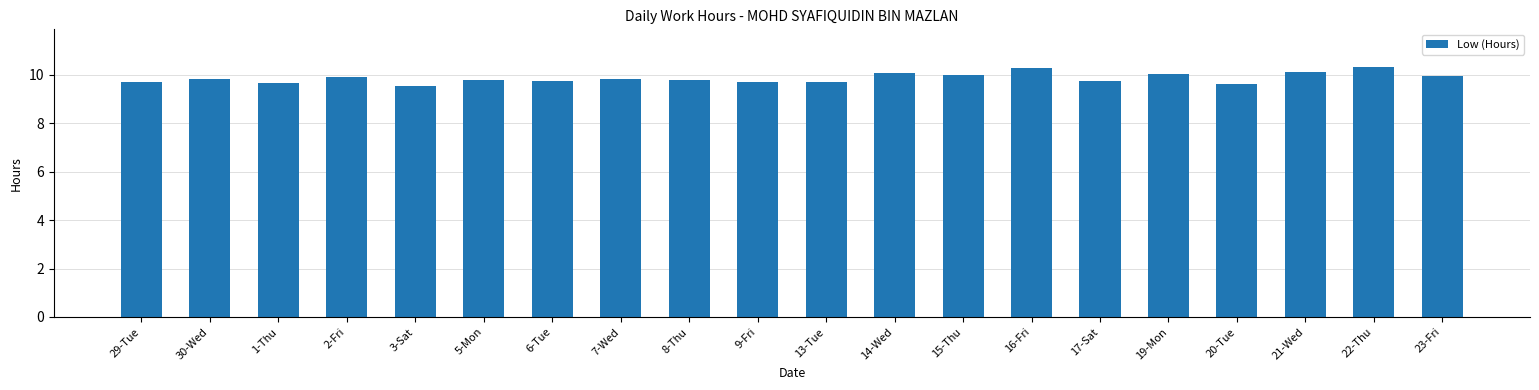

True or false: the data shows 4.5 at 8-Thu.

False